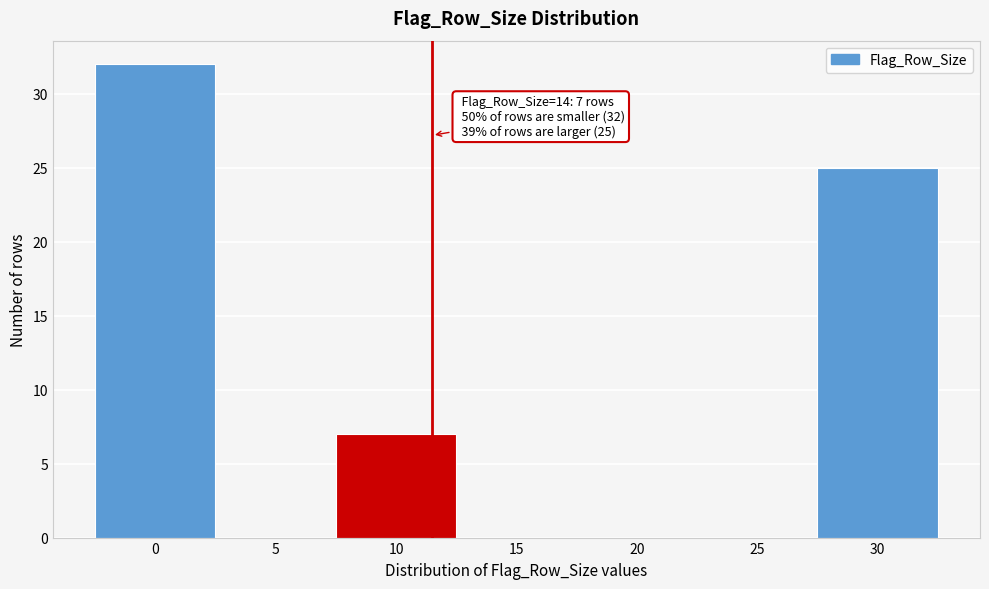

Reading right to left, transcribe all the data shown in this chart.

30=25	25=0	20=0	15=0	10=7	5=0	0=32